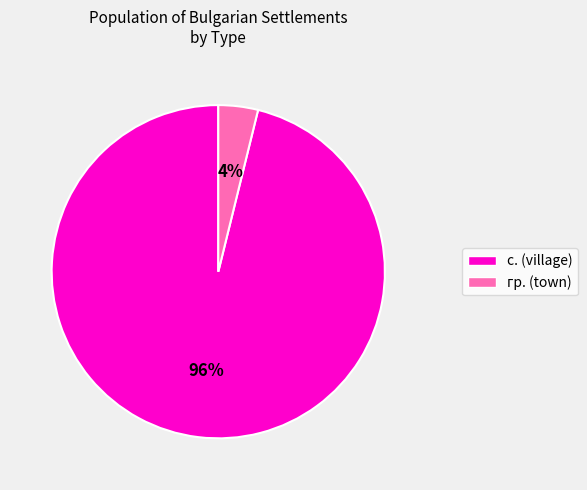

To the nearest percent, what is the difference between the largest and smallest slice percentages?

92%